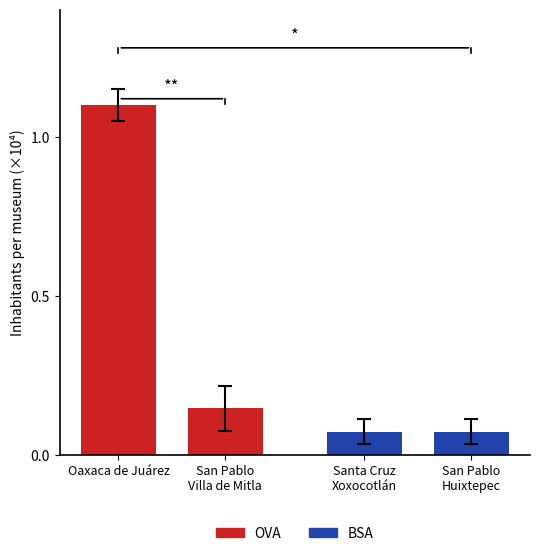

Count the number of data series in this chart.

2